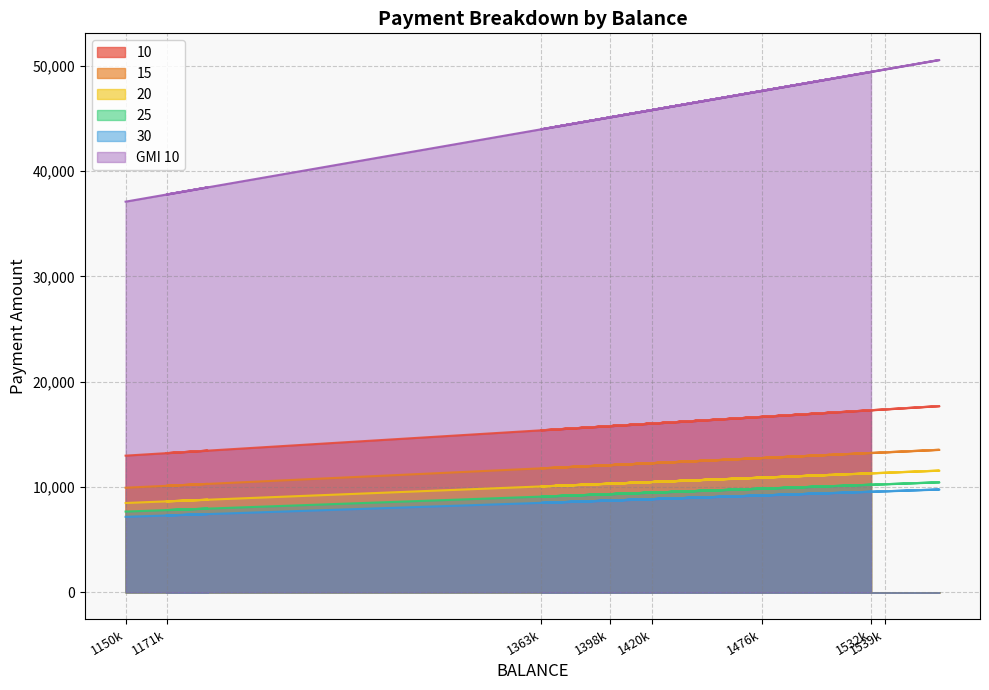

What is the difference between the highest and lowest values at 1420k?

36951.5